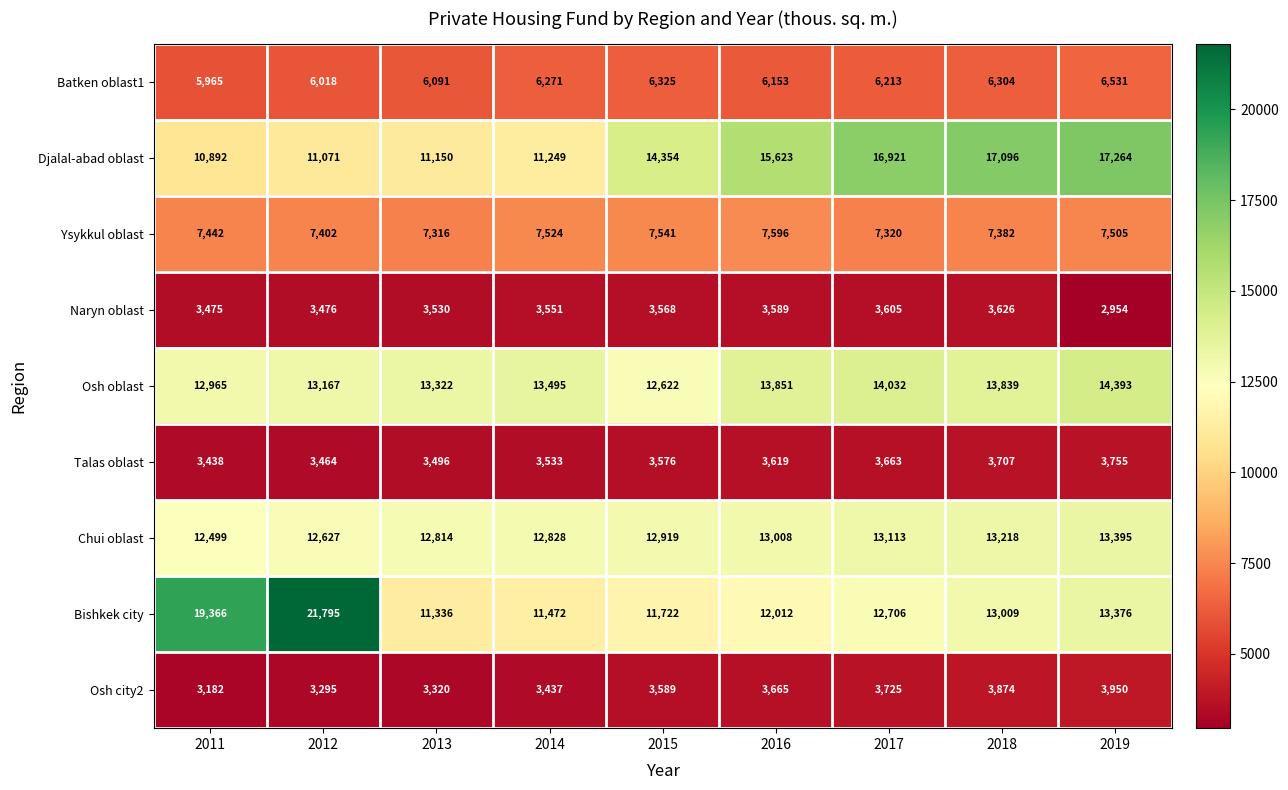

At how many categories does at least one series exceed 8908?

9